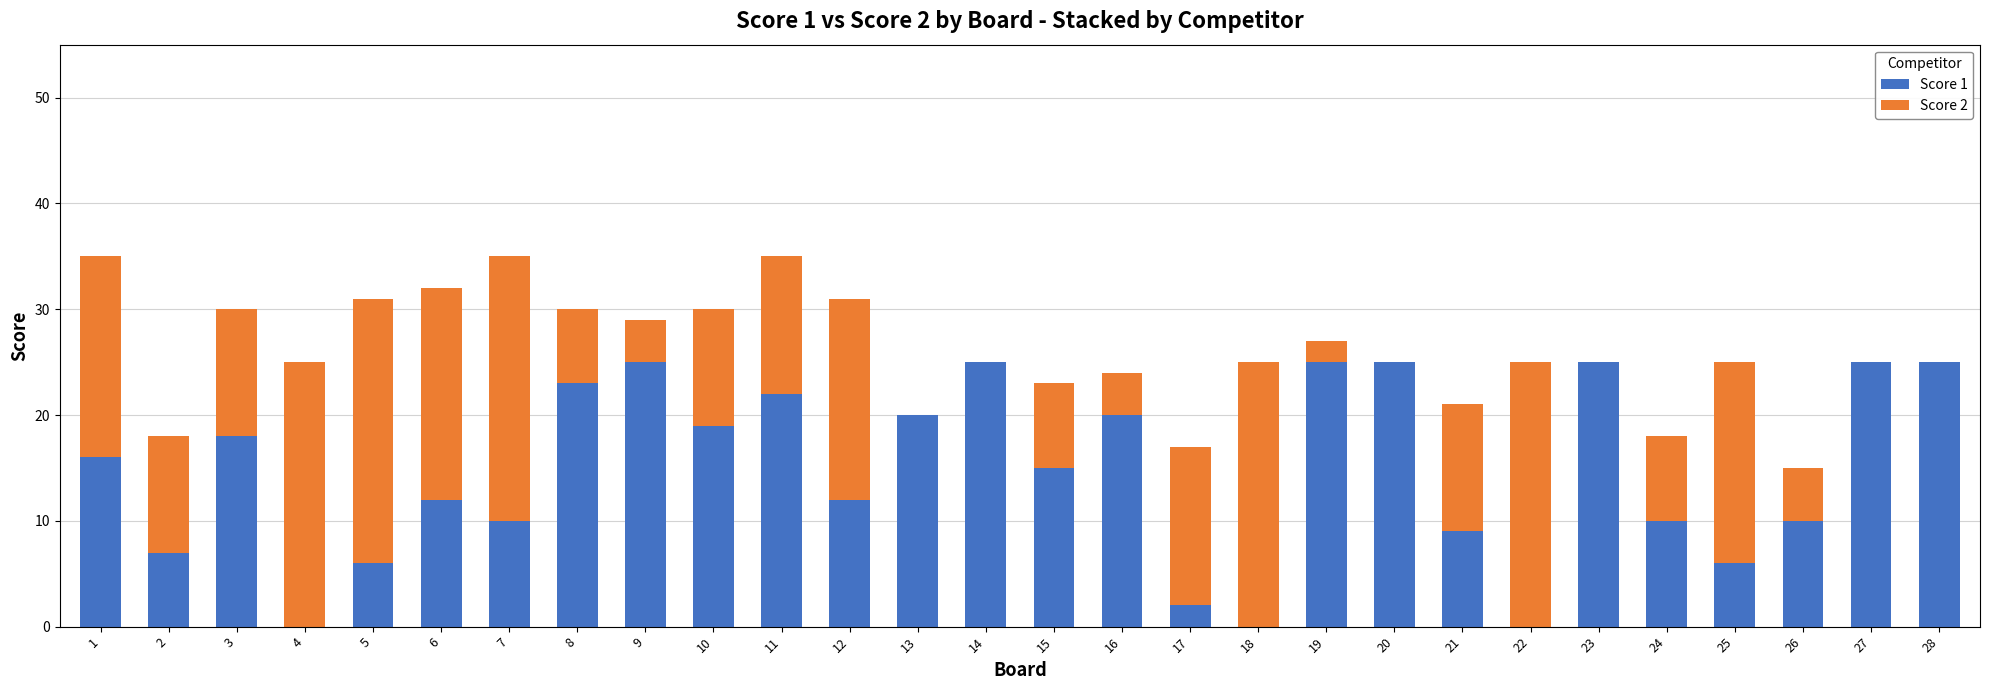

What is the sum of all Score 1 values?

412